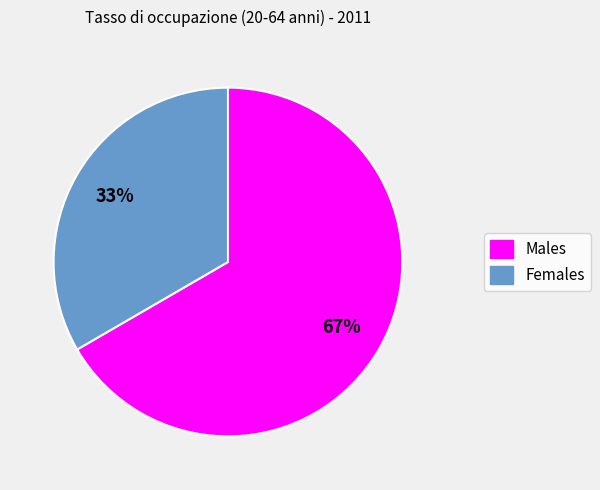

To the nearest percent, what is the average slice percentage?

50%